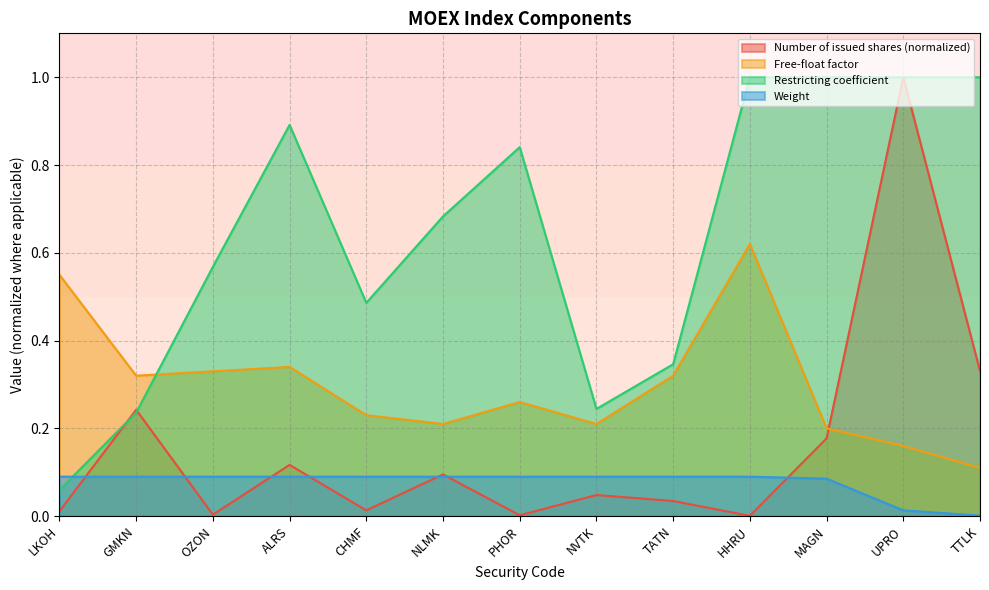

Where is Restricting coefficient nearest to the value 0?

LKOH